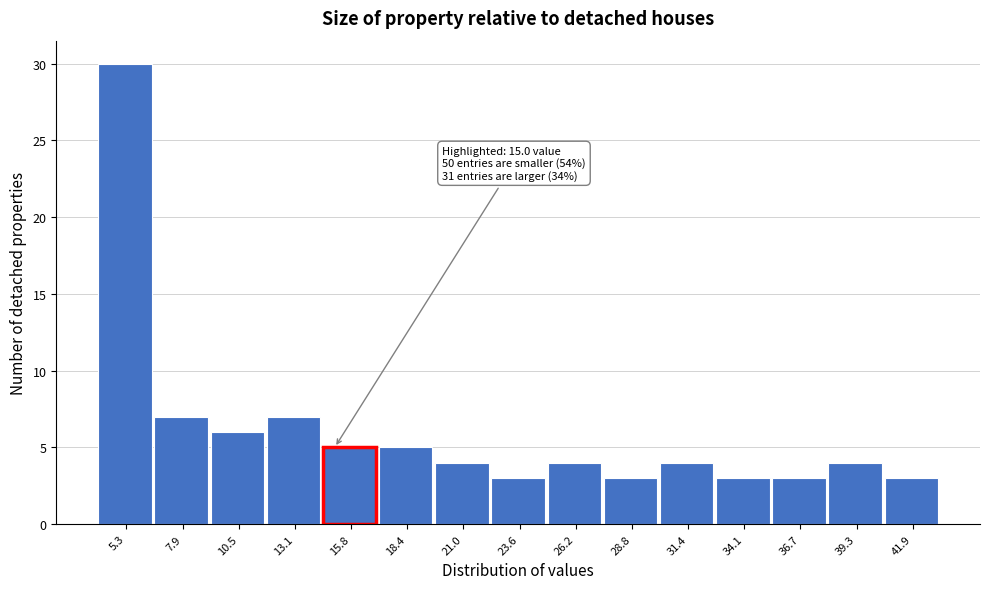

Which range on the x-axis has the tallest bar?

4.0 to 6.5